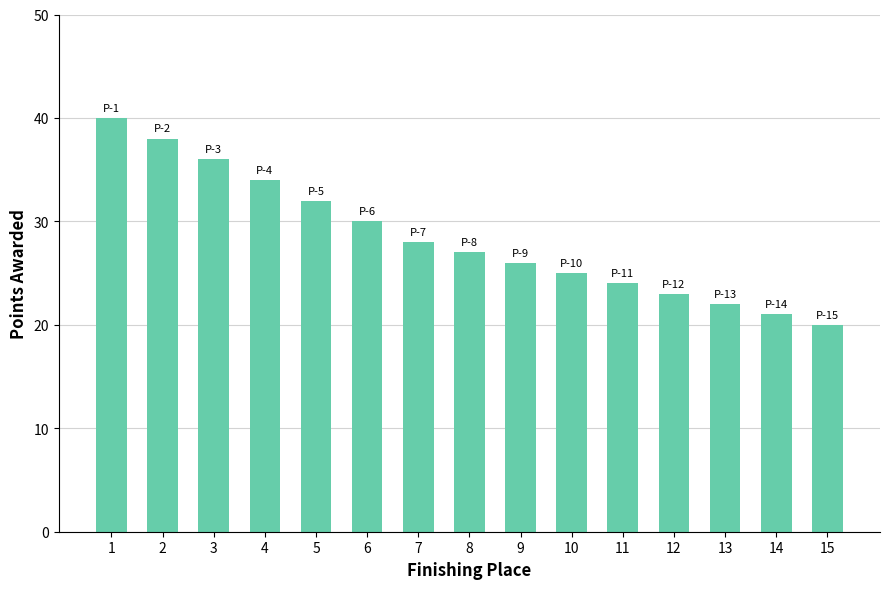

Is it true that the value at 14 is 11?

False